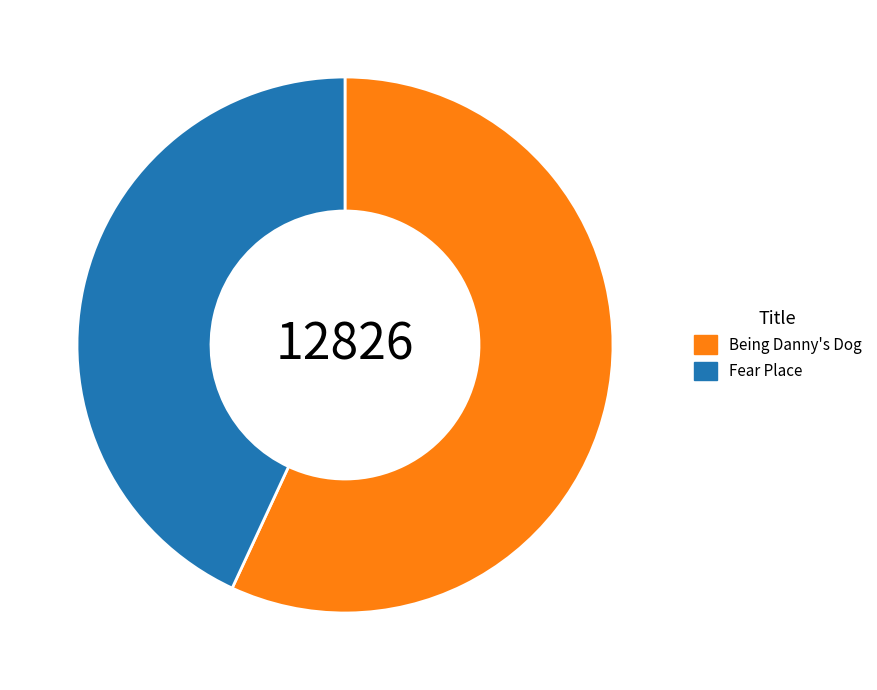

How many segments does this pie chart have?

2